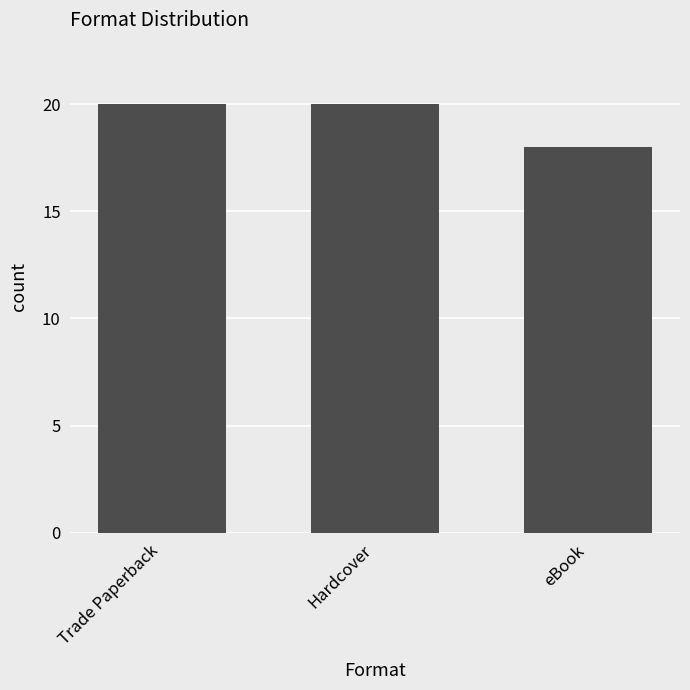

Approximately how many times larger is the value at Hardcover compared to eBook?

1.1